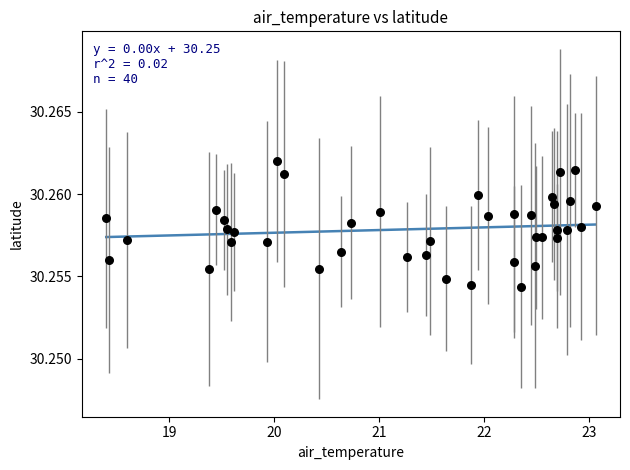

What is the range of X values (max minus min)?

4.7